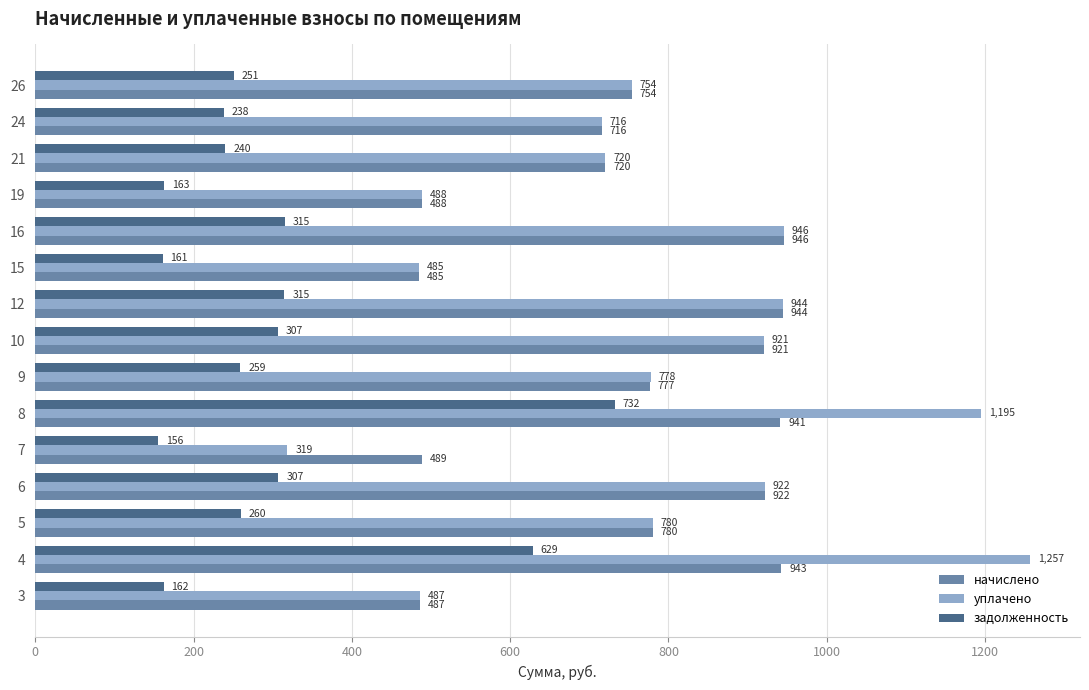

The value of уплачено at 12 is 944.5. True or false?

True